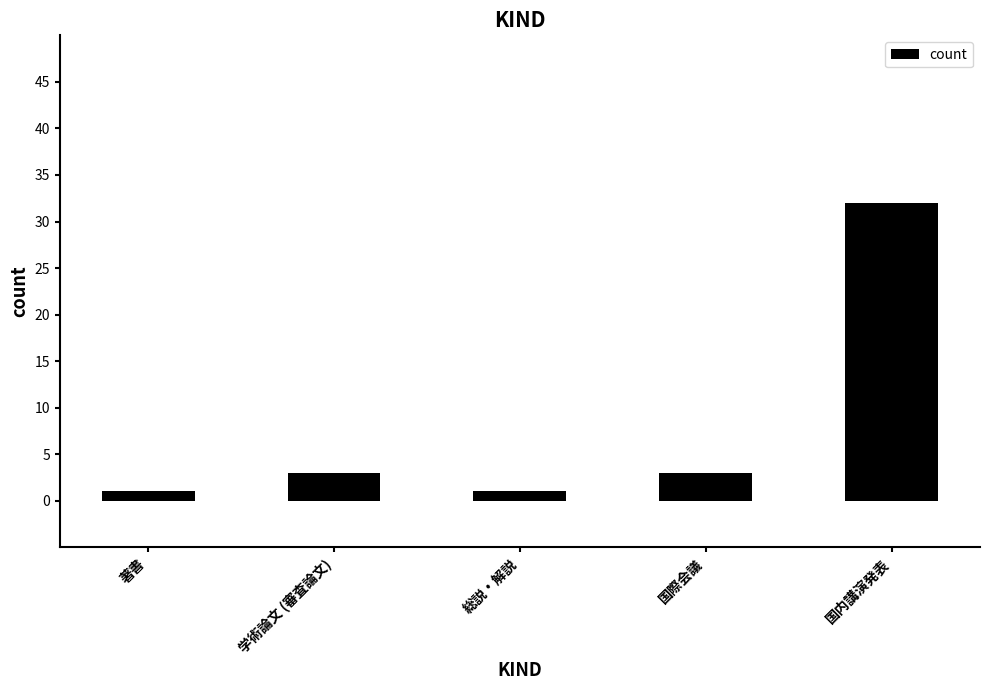

What is the greatest value displayed?

32